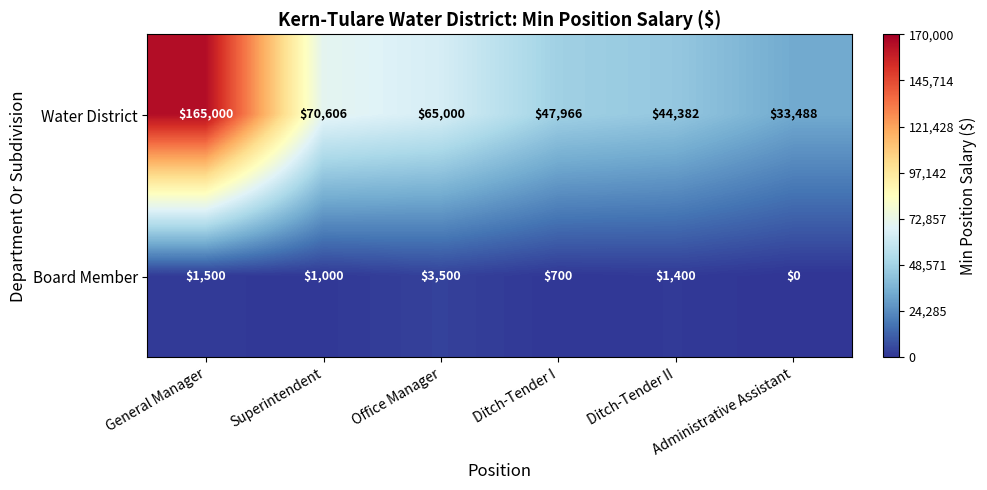

What is the spread (max minus min) of values at General Manager?

163500